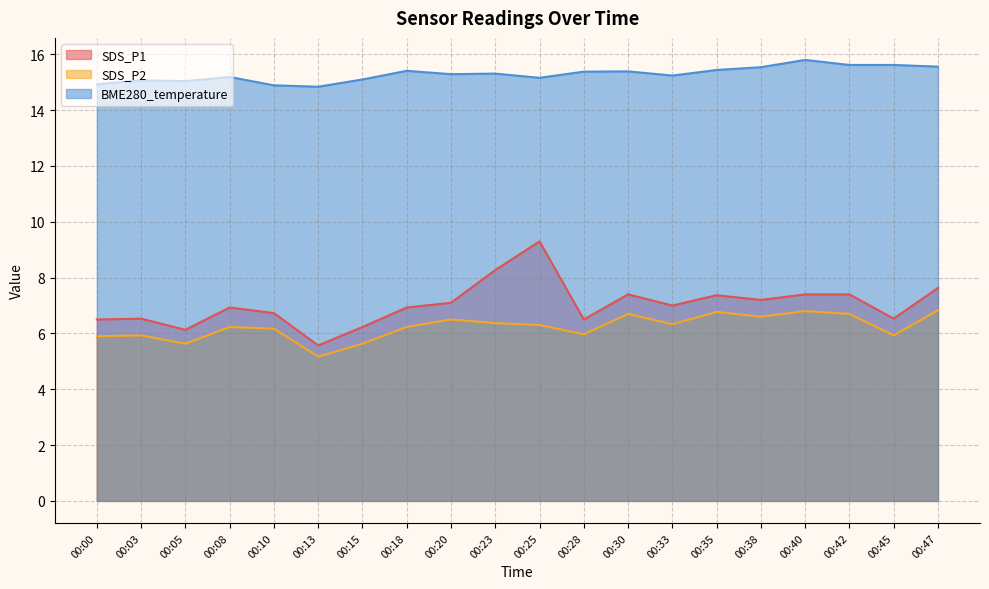

True or false: SDS_P1 and BME280_temperature cross at least once.

False